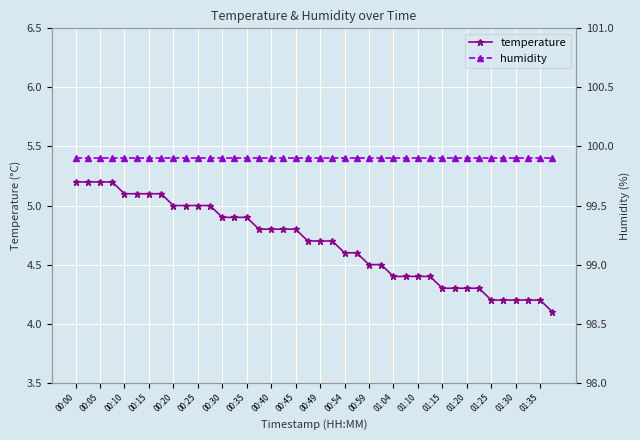

How many series are shown in this chart?

2